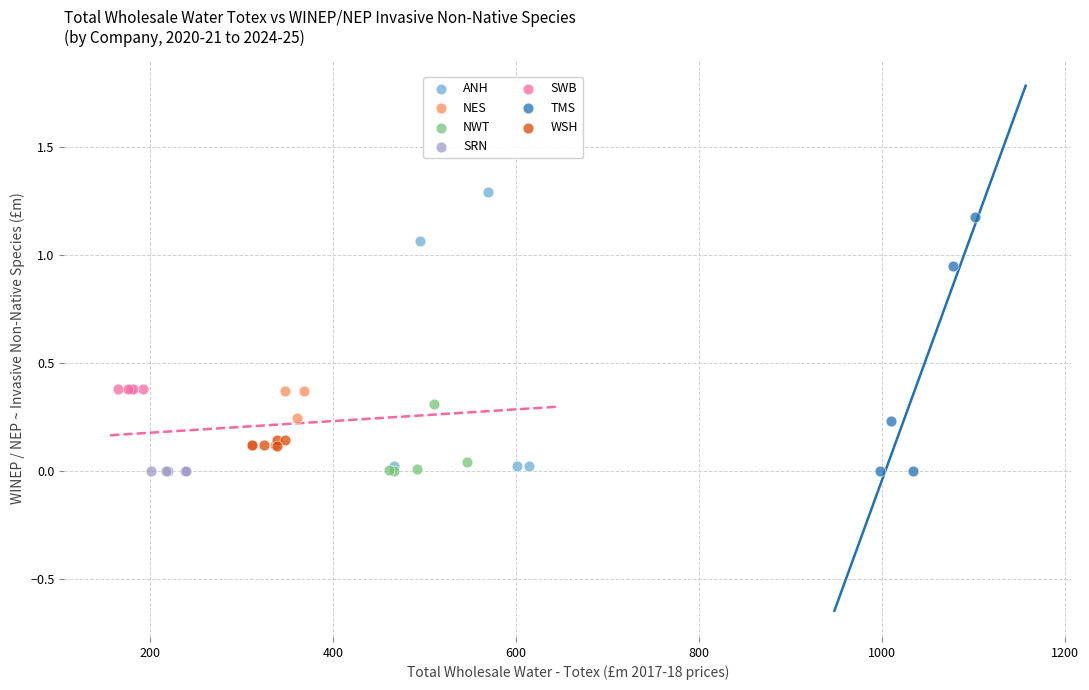

Which series reaches the maximum Y coordinate?

ANH